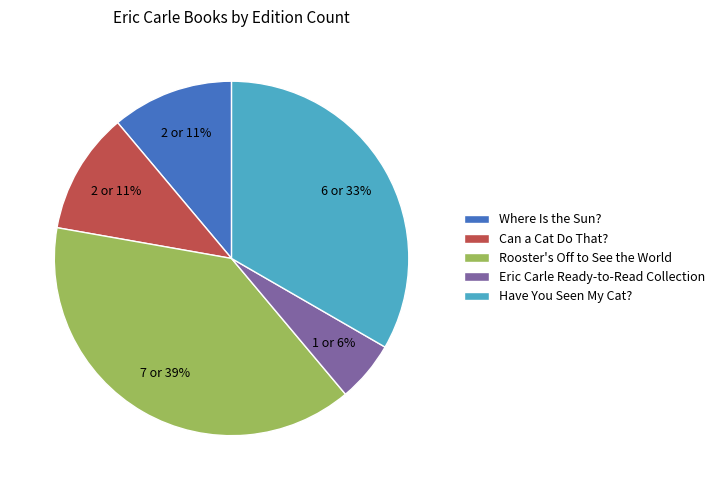

The Have You Seen My Cat? slice represents 39% of the pie. True or false?

False